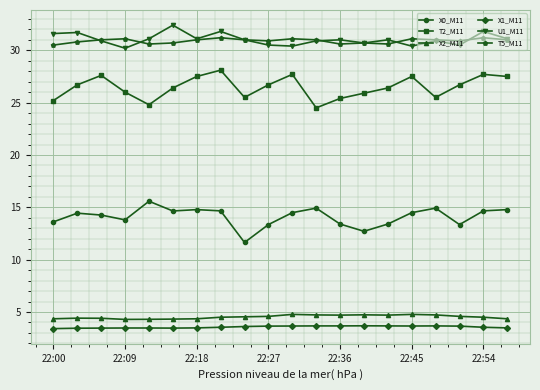

True or false: X2_M11 and X0_M11 cross at least once.

False